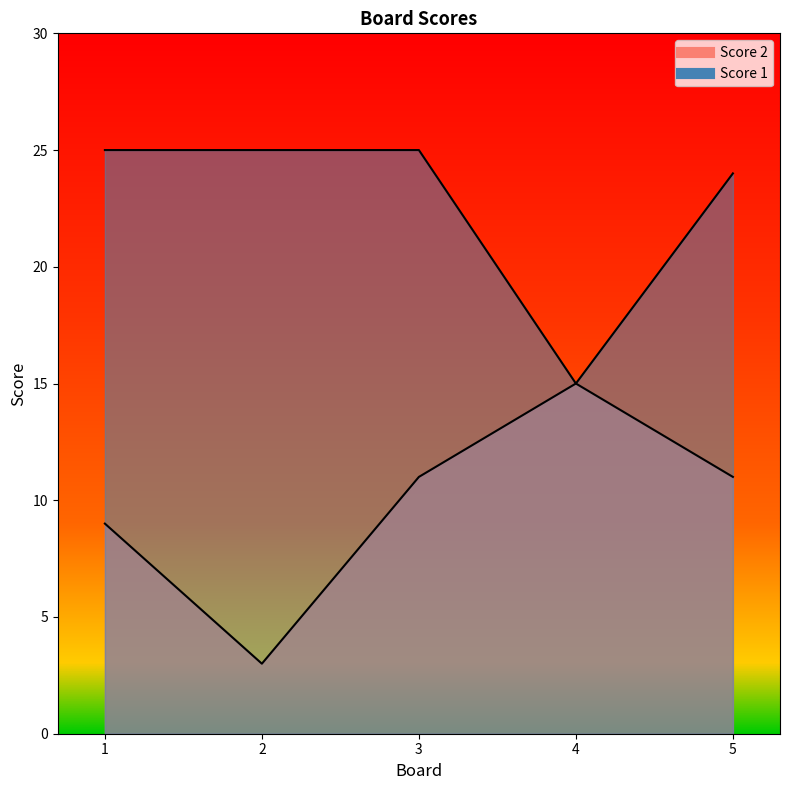

What value does the Score 1 series have at 1, to the nearest 10?

20